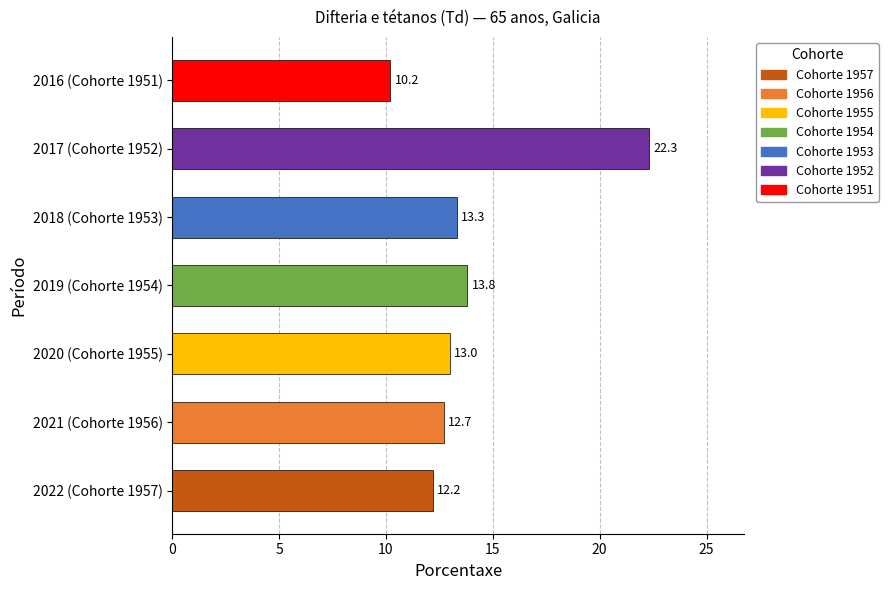

What is the sum of all values?

97.5